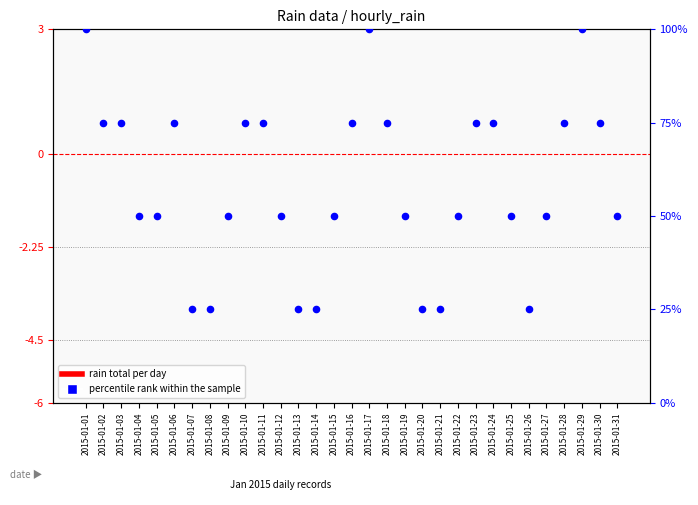

At how many categories does at least one series exceed 14?

31